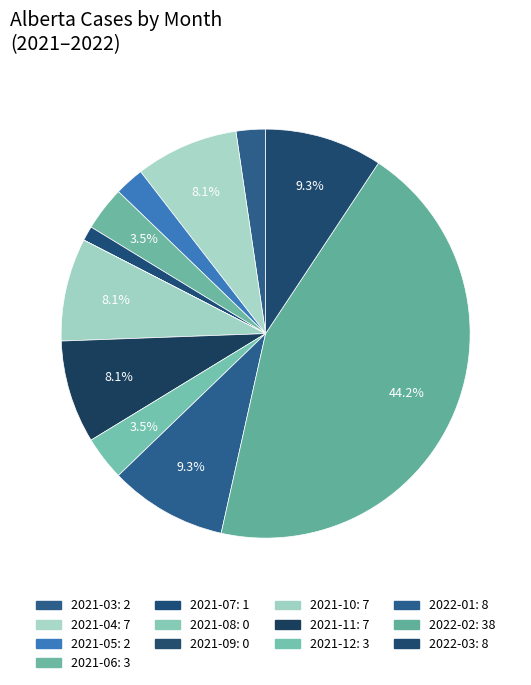

Rank the categories by value from highest to lowest.

2022-02, 2022-01, 2022-03, 2021-04, 2021-10, 2021-11, 2021-06, 2021-12, 2021-03, 2021-05, 2021-07, 2021-08, 2021-09